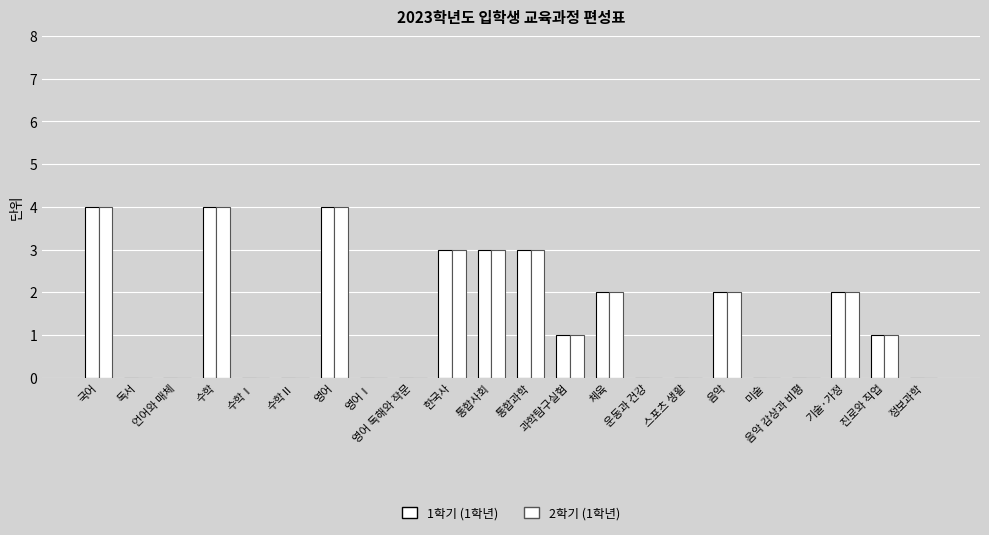

At which category is the sum across all series the highest?

국어